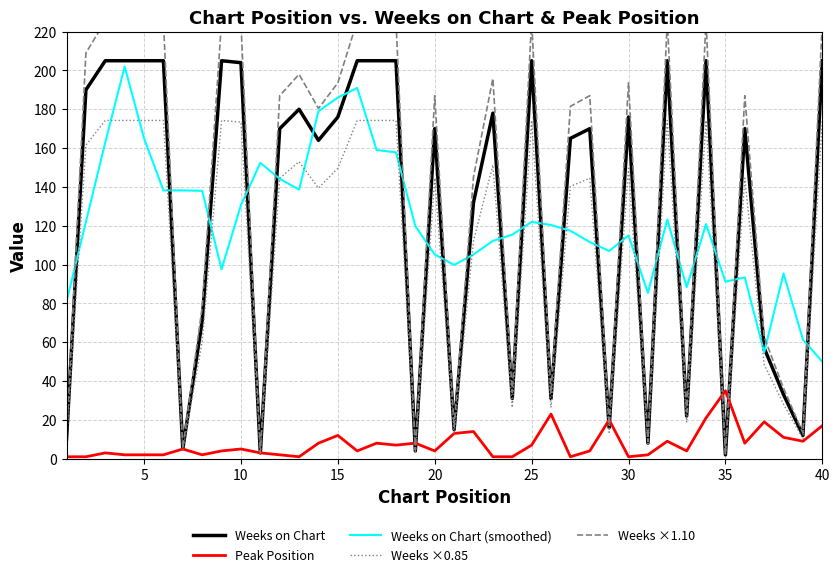

Is it true that Weeks ×0.85 equals 149.6 at 15?

True